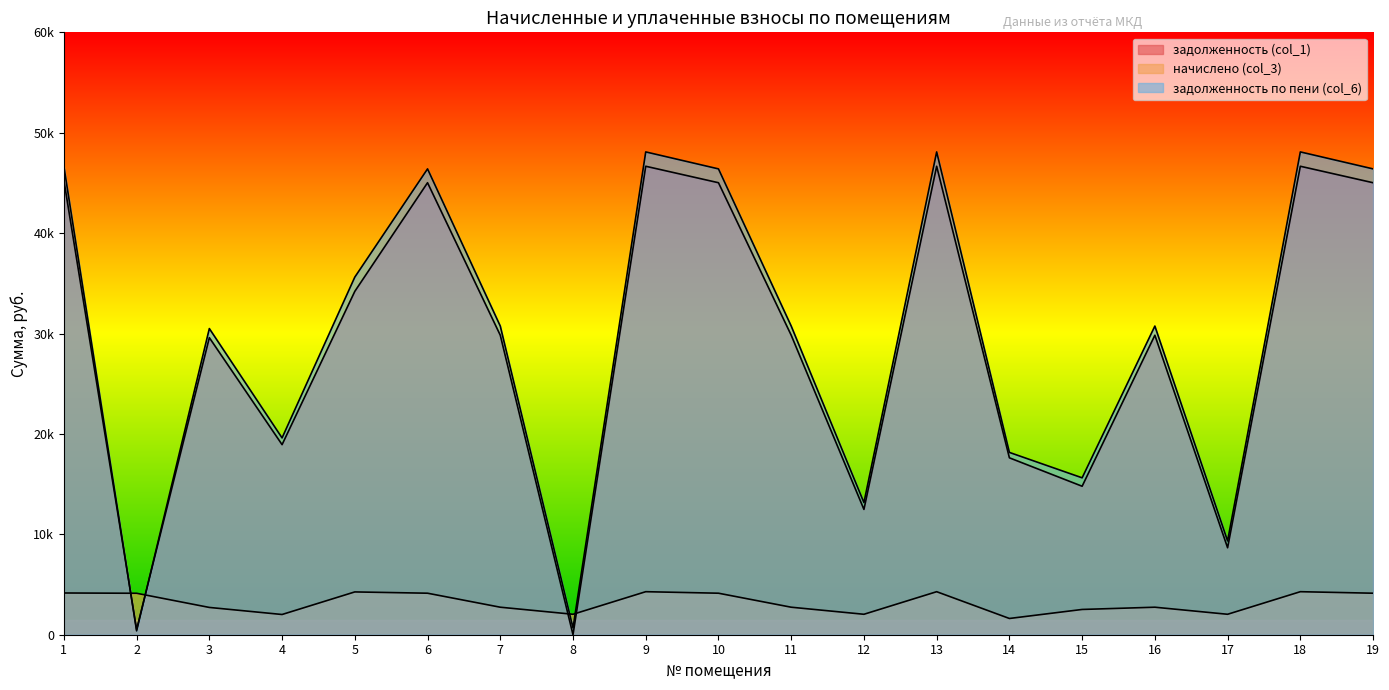

At 8, list the series in order from smallest to largest.

задолженность (col_1), задолженность по пени (col_6), начислено (col_3)